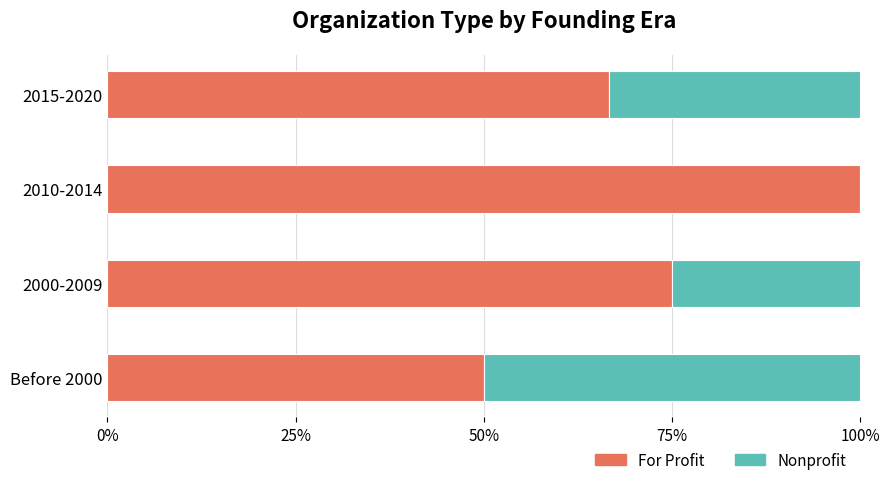

What value does the For Profit series have at 2010-2014?

100.0